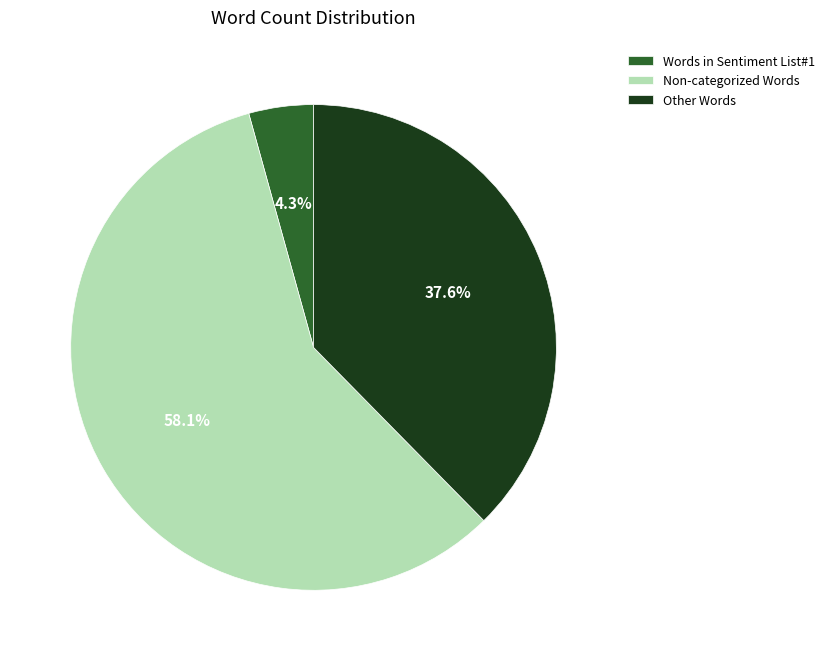

Count the number of slices in the pie.

3